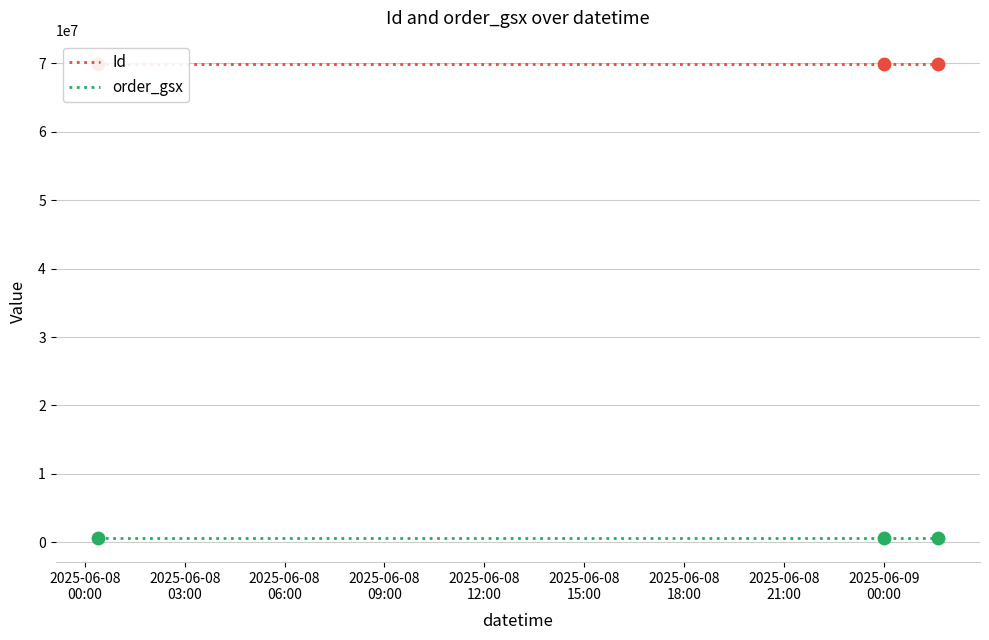

What is the total value across all series at 2025-06-08
00:00?

70449478